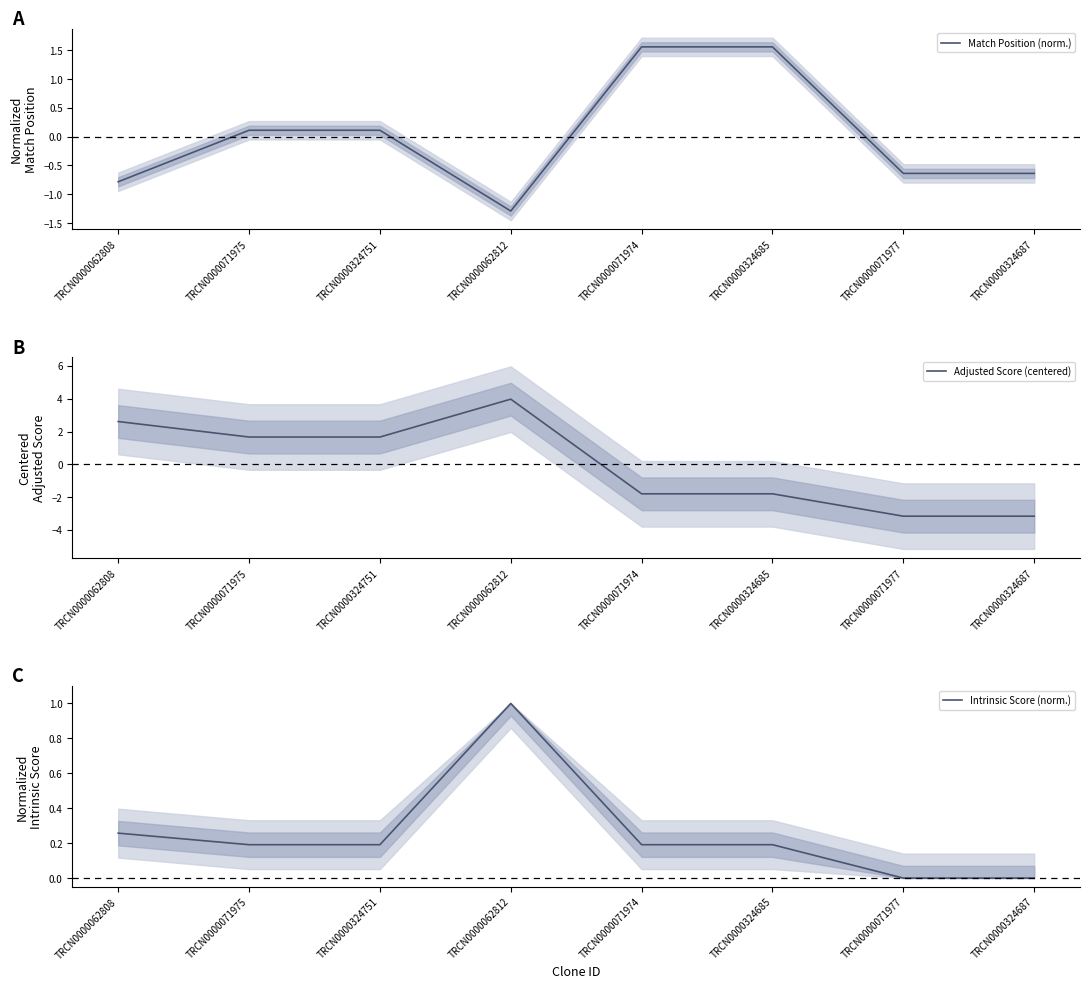

Where is the first local maximum for Adjusted Score (centered)?

TRCN0000062812